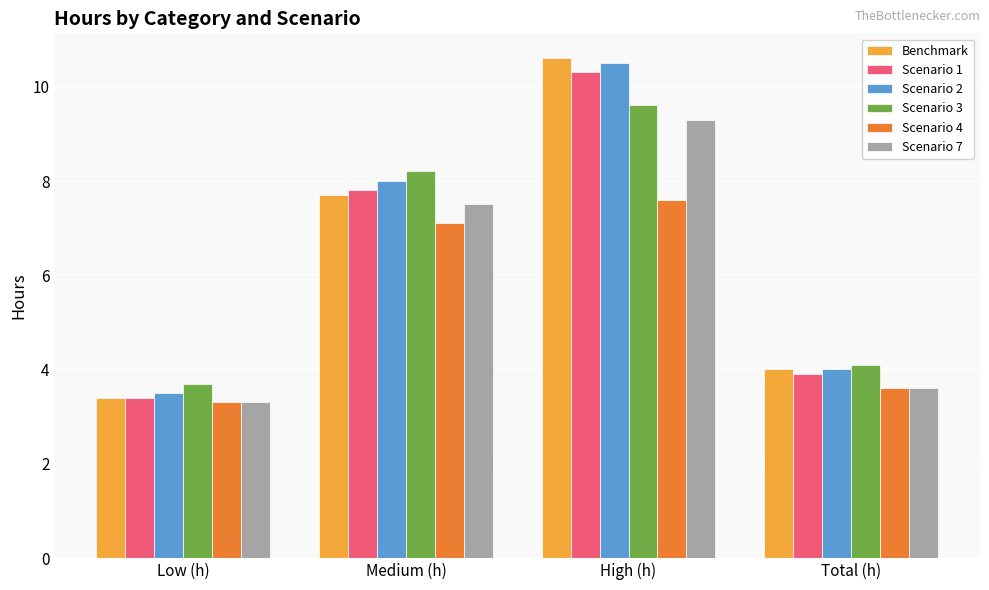

What is the difference between the maximum and minimum values in the Scenario 3 series?

5.9